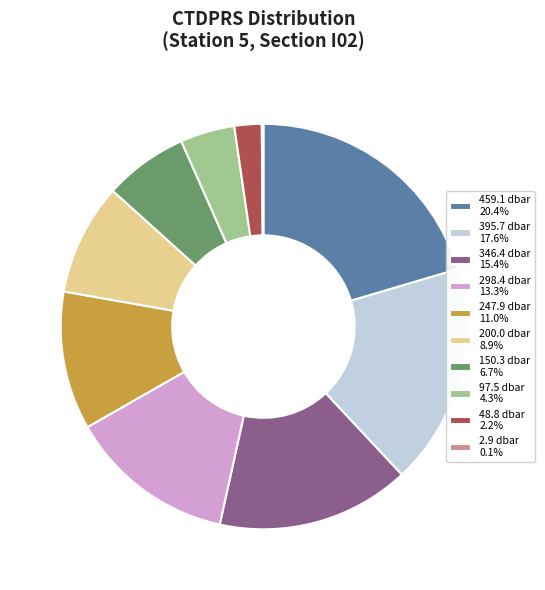

Is there any slice that represents more than half of the pie?

No